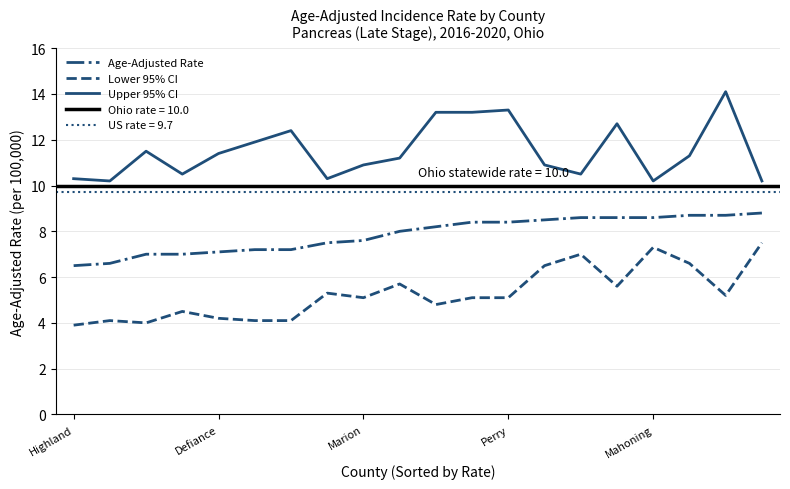

What is the lowest value of the Upper 95% CI series?

10.2